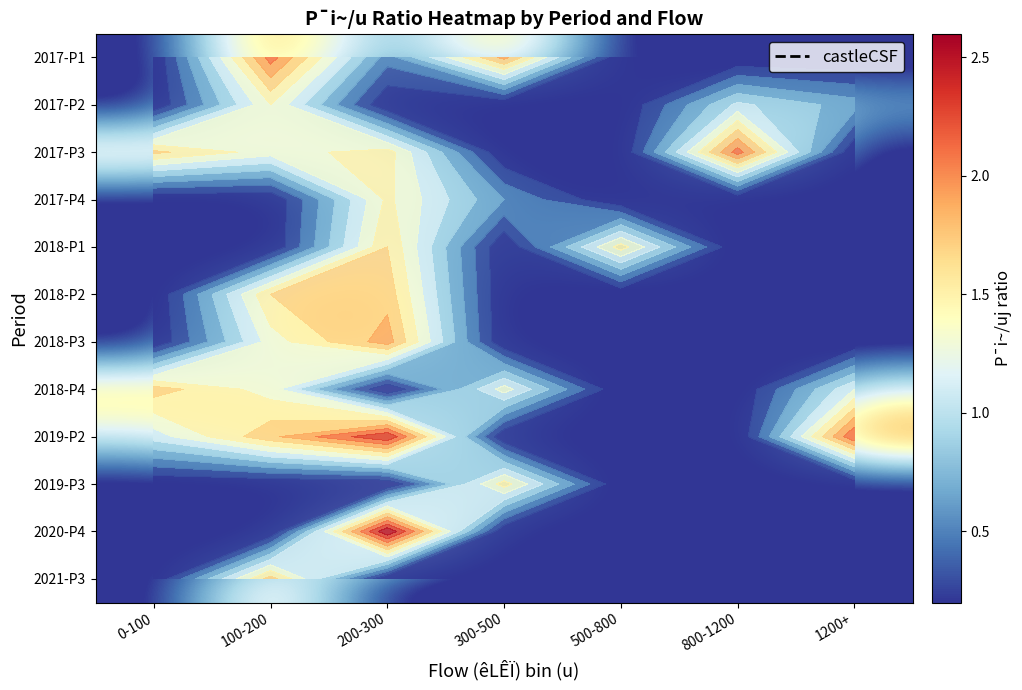

At which label does 2018-P2 reach its minimum?

0-100